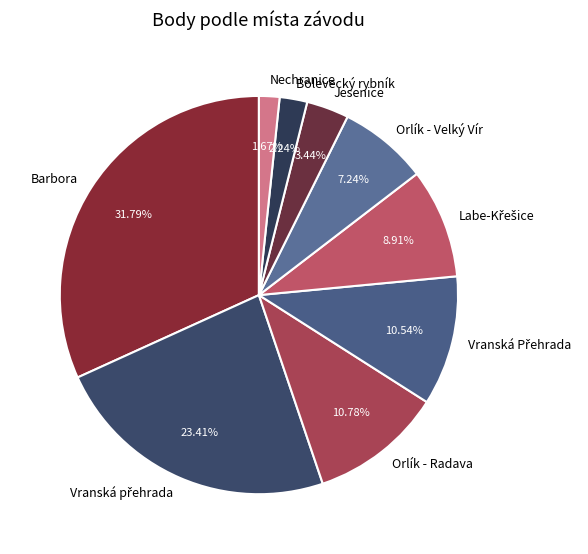

Which category has the biggest portion of the pie?

Barbora